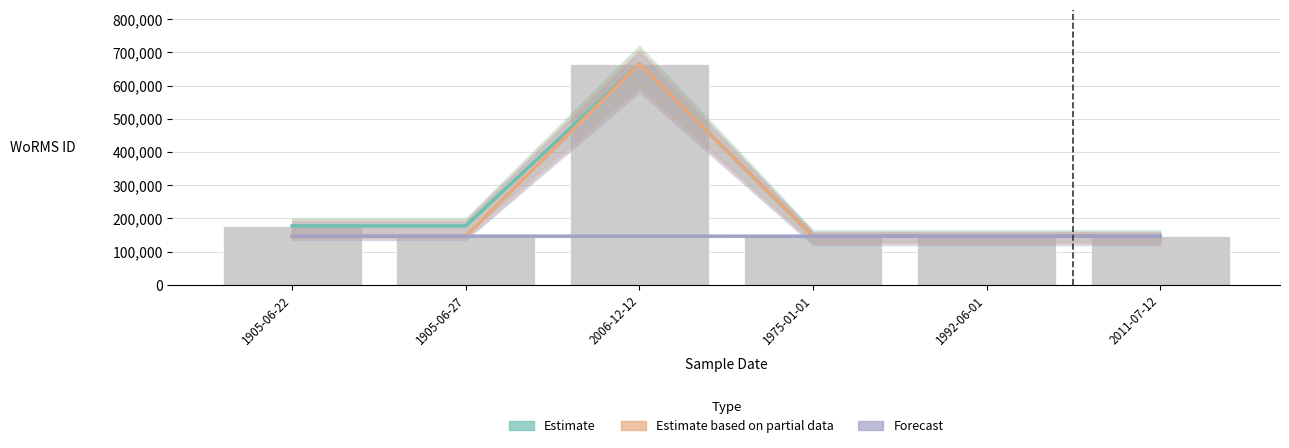

What is the label of the 5th bar from the right?

1905-06-27